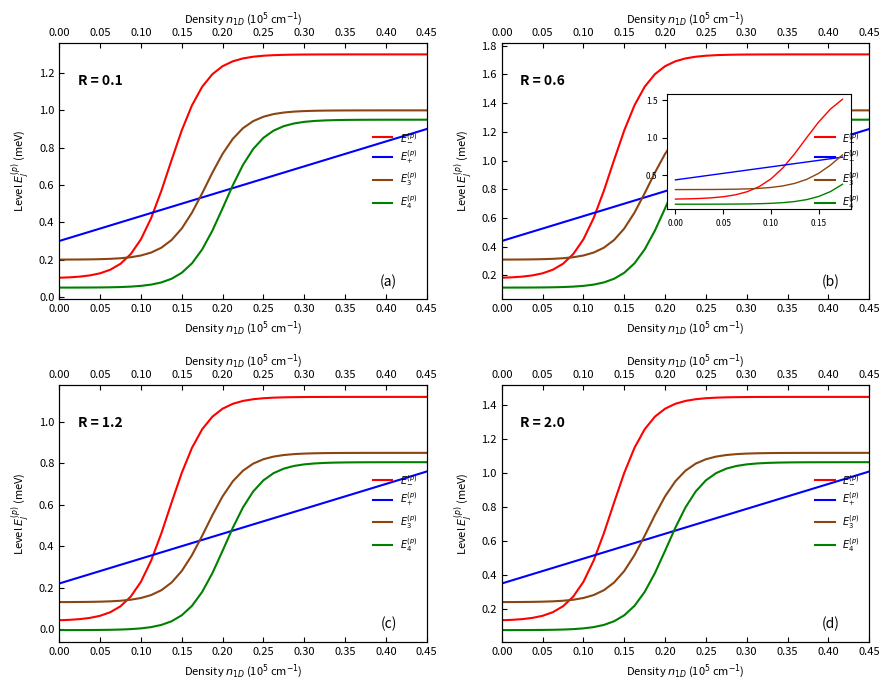

Read the $E_{-}^{(p)}$ value at 14.

1.3